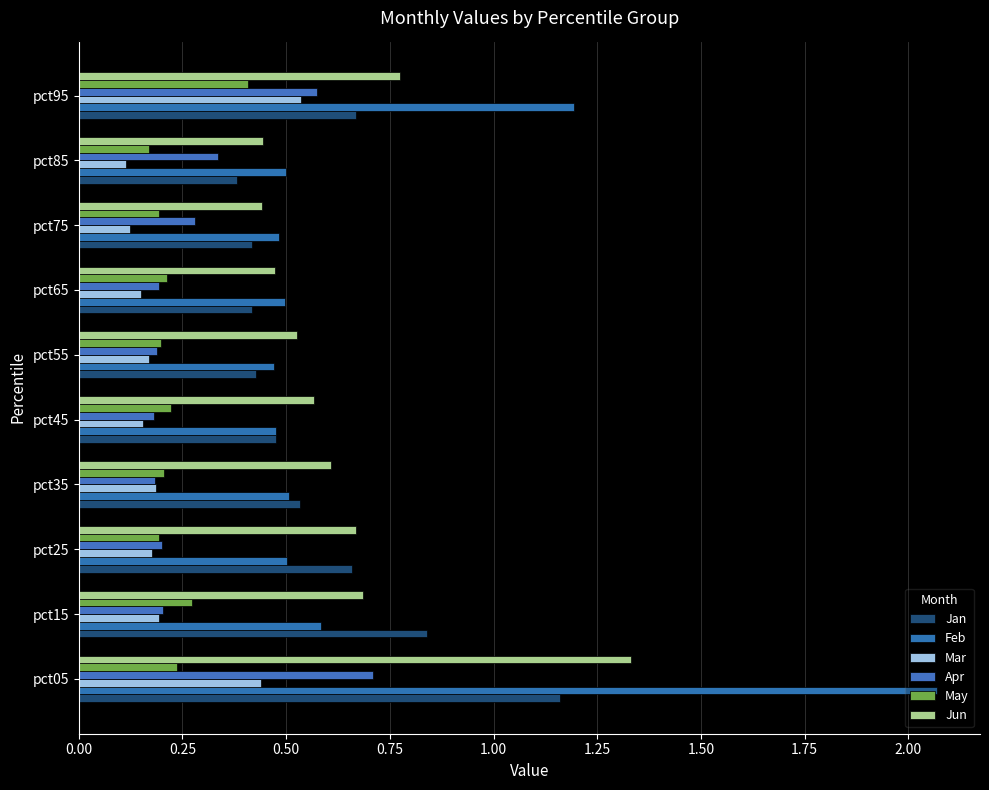

At how many categories does at least one series exceed 0?

10